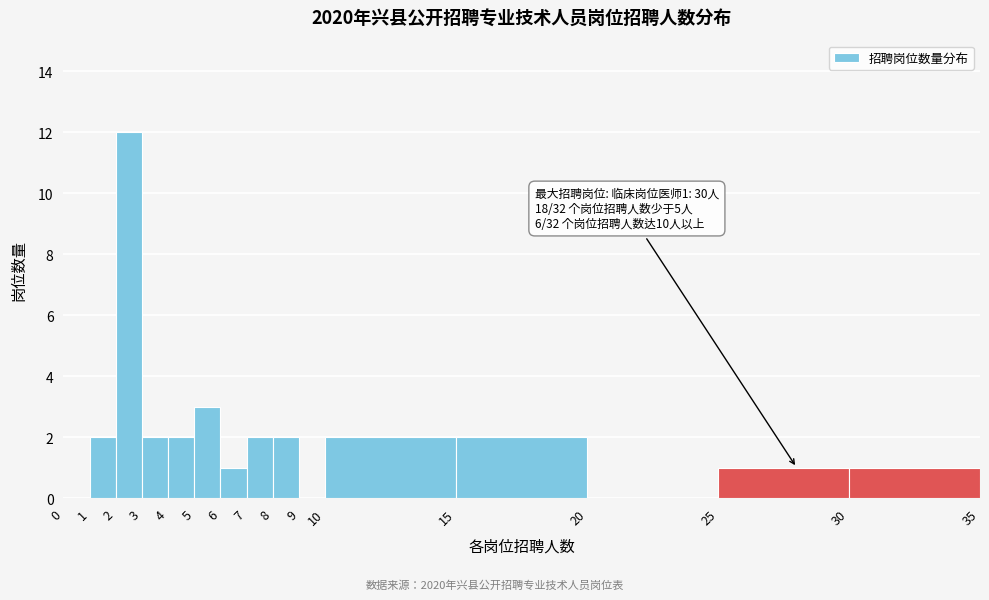

Over which range of the x-axis is the bar tallest?

2 to 3